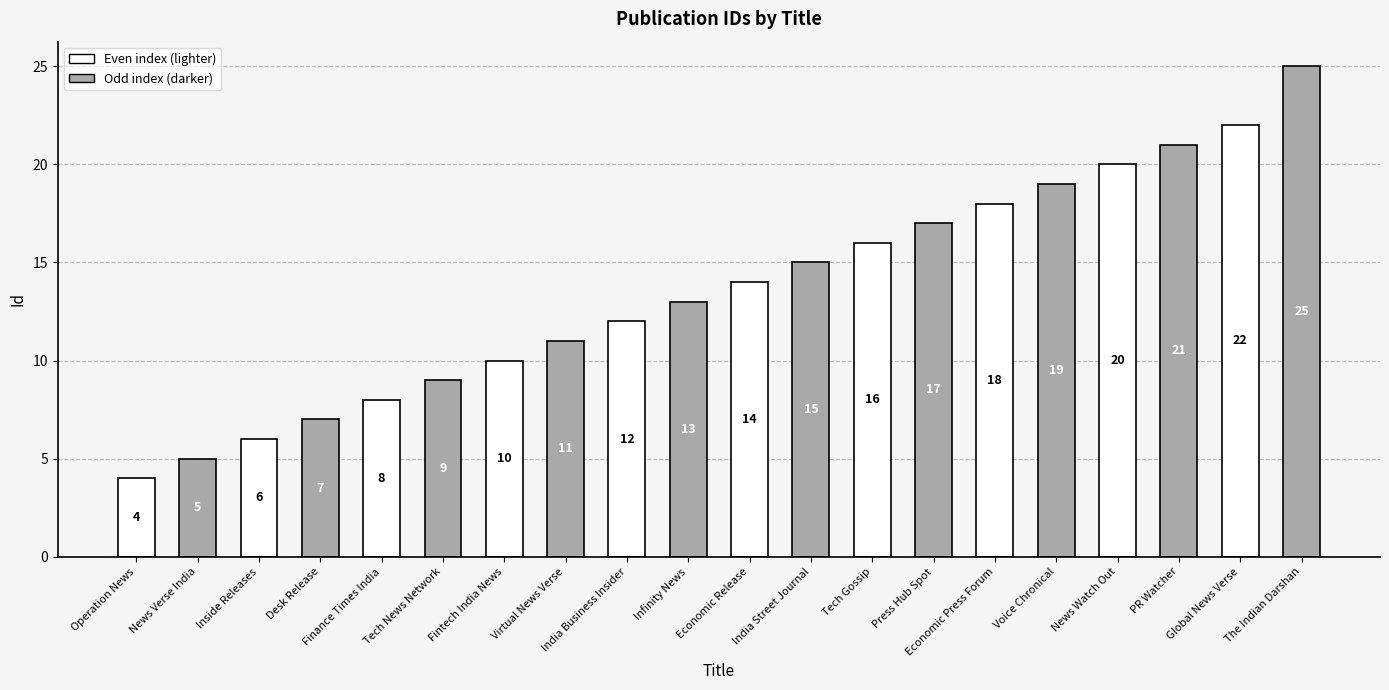

Rank the categories by value from lowest to highest.

Operation News, News Verse India, Inside Releases, Desk Release, Finance Times India, Tech News Network, Fintech India News, Virtual News Verse, India Business Insider, Infinity News, Economic Release, India Street Journal, Tech Gossip, Press Hub Spot, Economic Press Forum, Voice Chronical, News Watch Out, PR Watcher, Global News Verse, The Indian Darshan